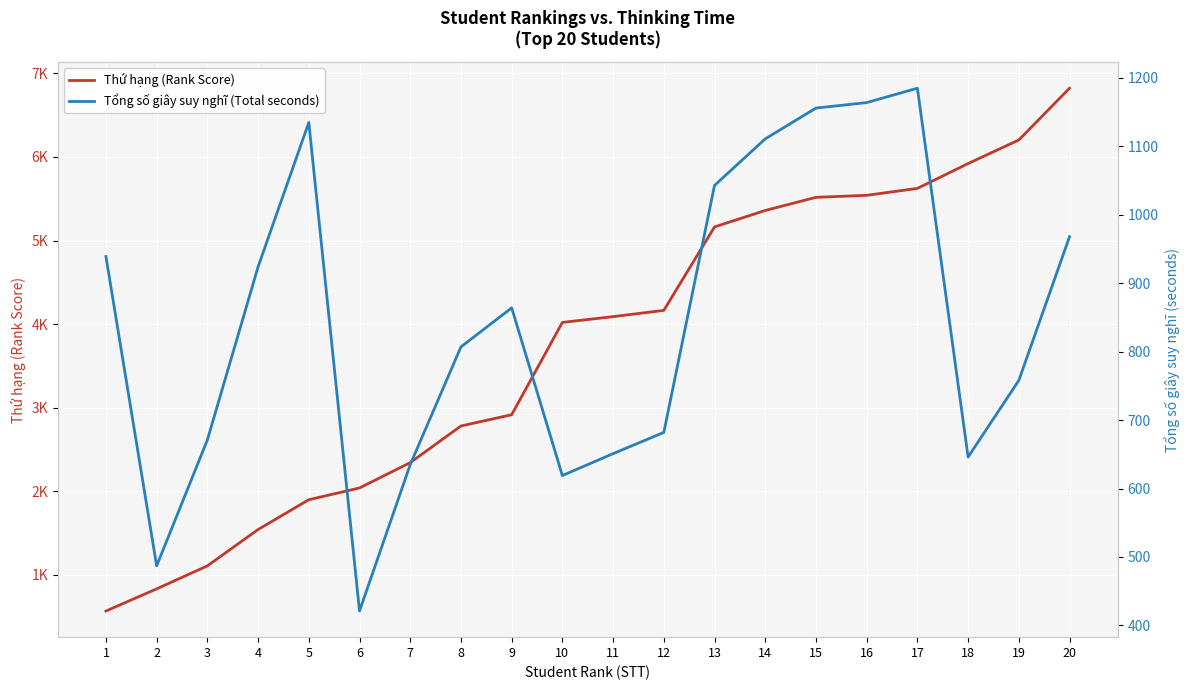

Is the value of Thứ hạng (Rank Score) at 12 greater than the value of Tổng số giây suy nghĩ (Total seconds) at 11?

Yes